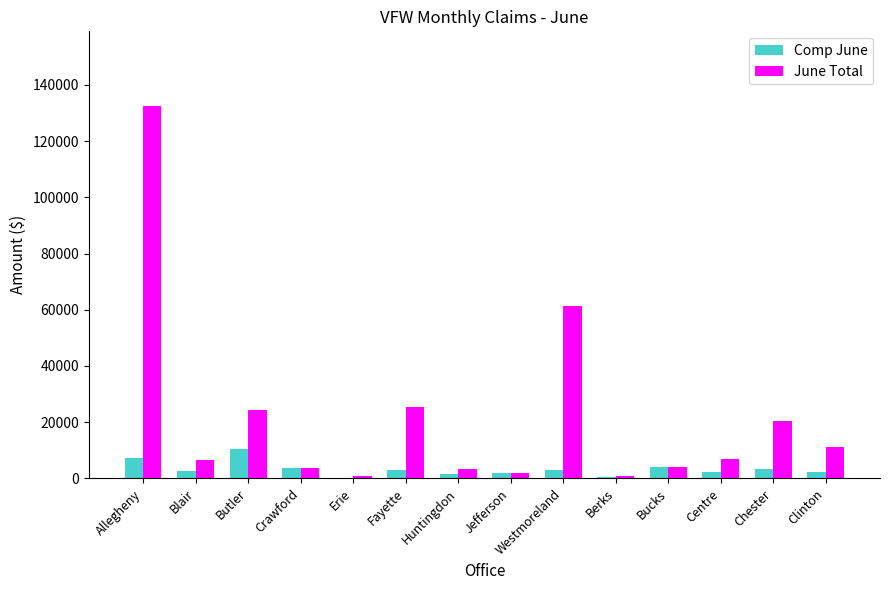

How many distinct data groups are displayed?

2